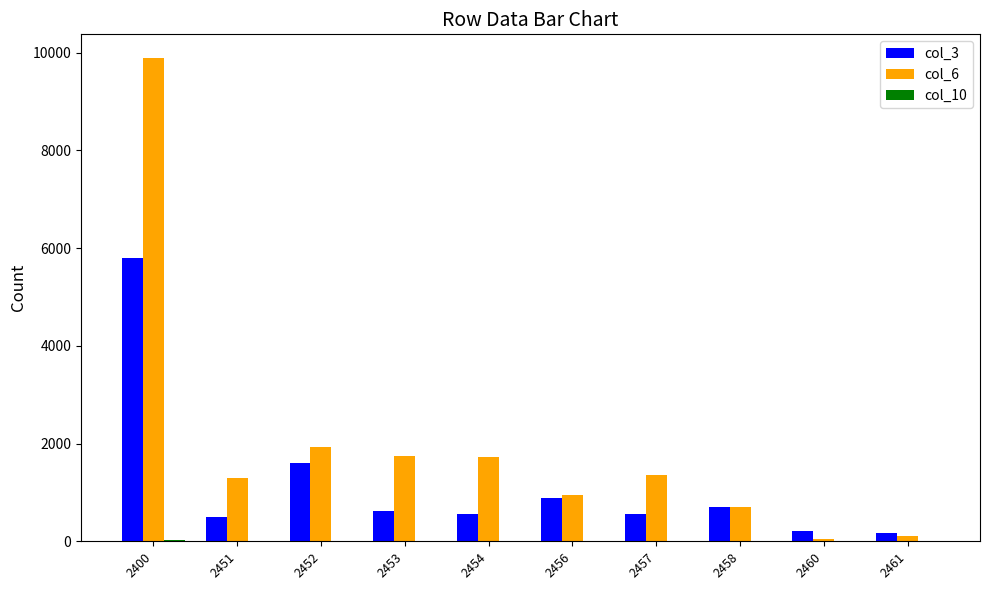

How many series are shown in this chart?

3